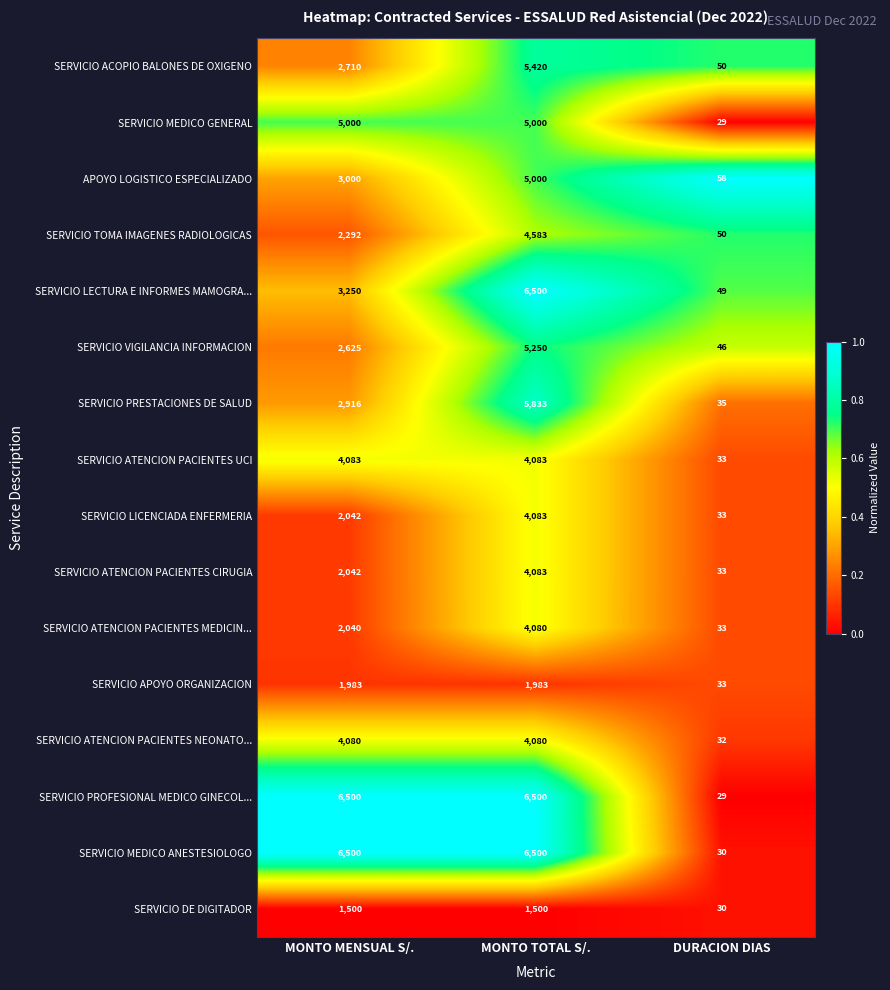

True or false: SERVICIO TOMA IMAGENES RADIOLOGICAS has a value of 85 at DURACION DIAS.

False